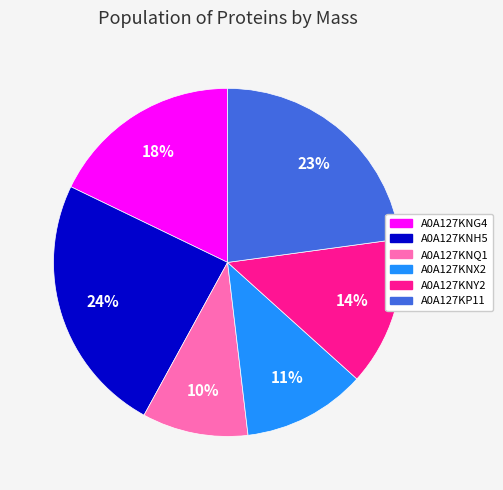

To the nearest percent, what is the average slice percentage?

17%